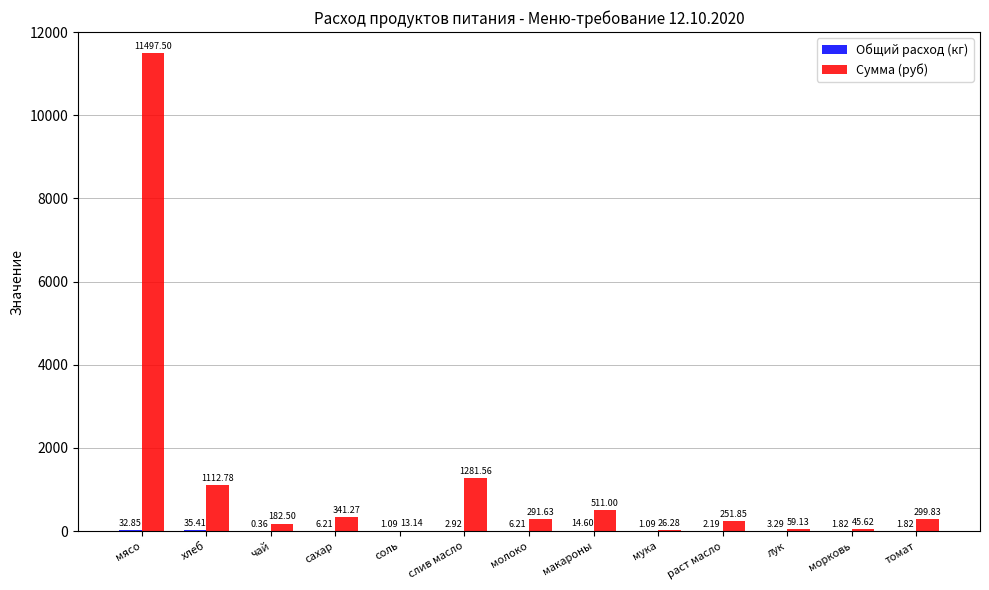

What is the total value across all series at сахар?

347.5